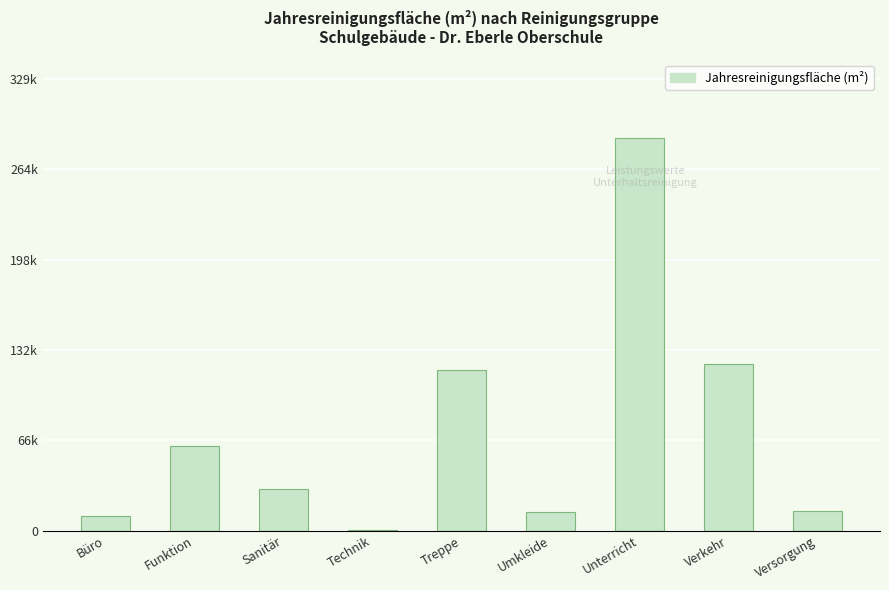

Where does the data first go above 30228?

Funktion